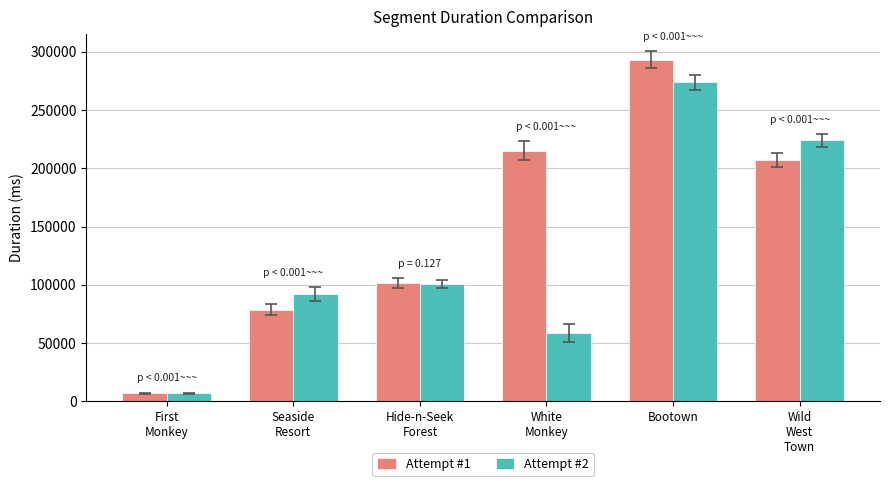

What is the average value of the Attempt #1 series?

150533